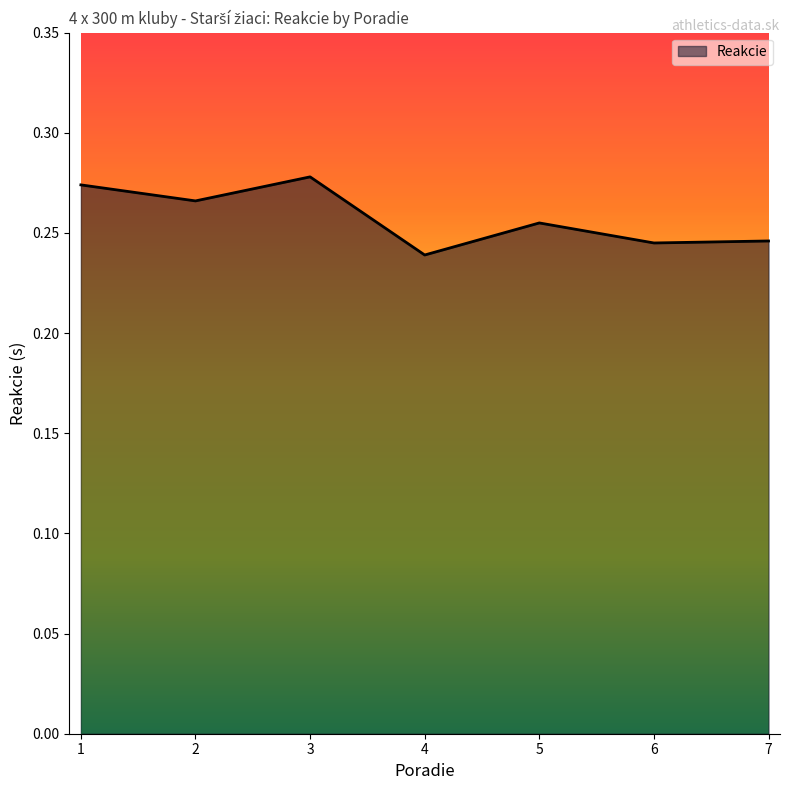

Where is the first local maximum?

3